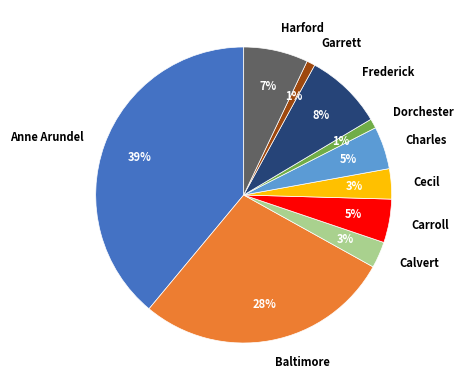

To the nearest percent, what is the difference between the Carroll and Baltimore slice percentages?

23%